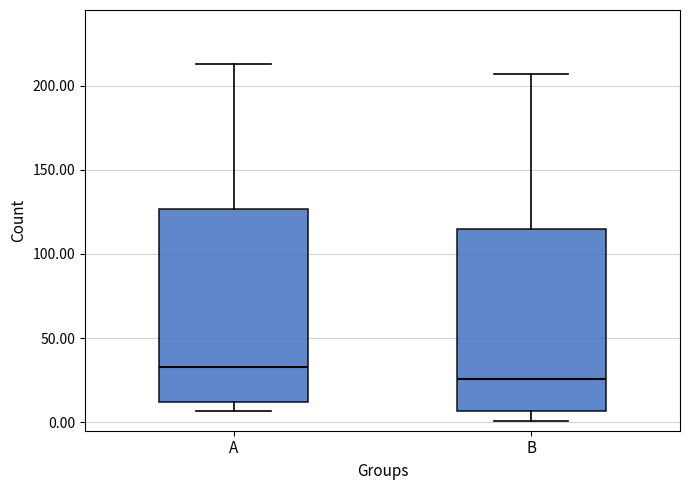

Reading left to right, read every box against the y-axis: the position of its median line, the range the box covers, and the ends of its whiskers. The values are not printed on the chart, so give them approximately, as read against the axis.

A: median 35, box 10 to 125, whiskers 5 to 215
B: median 25, box 5 to 115, whiskers 0 to 205